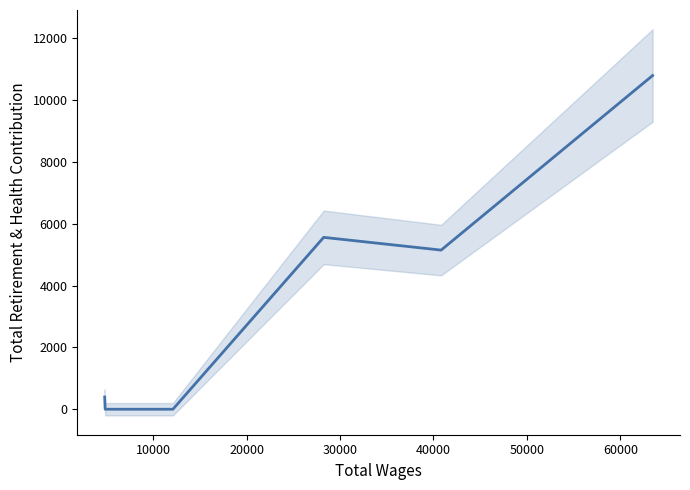

What is the value of the 5th point from the left?

5146